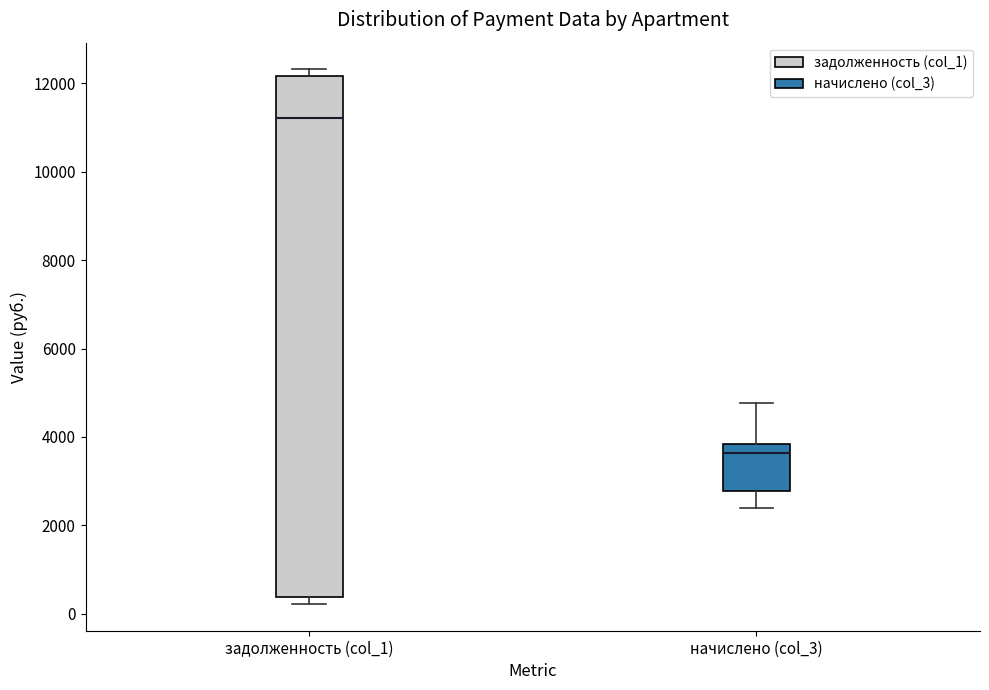

Which box's median line is the lowest?

начислено (col_3)